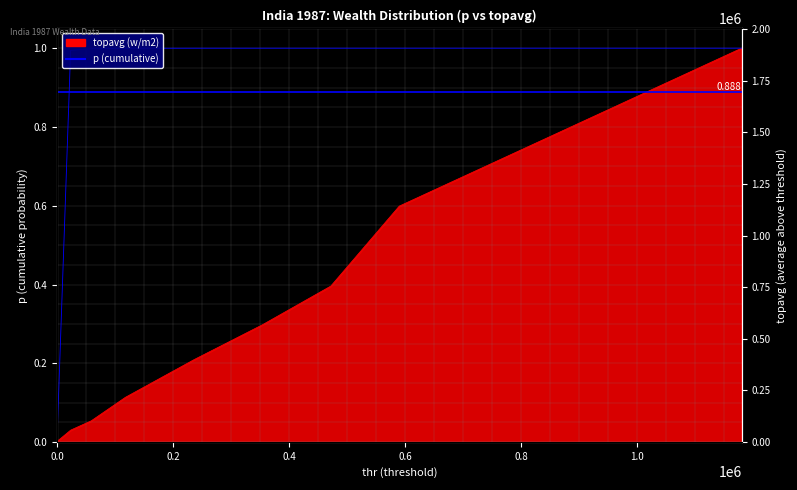

True or false: topavg has a value of 0.0 at 0.

False